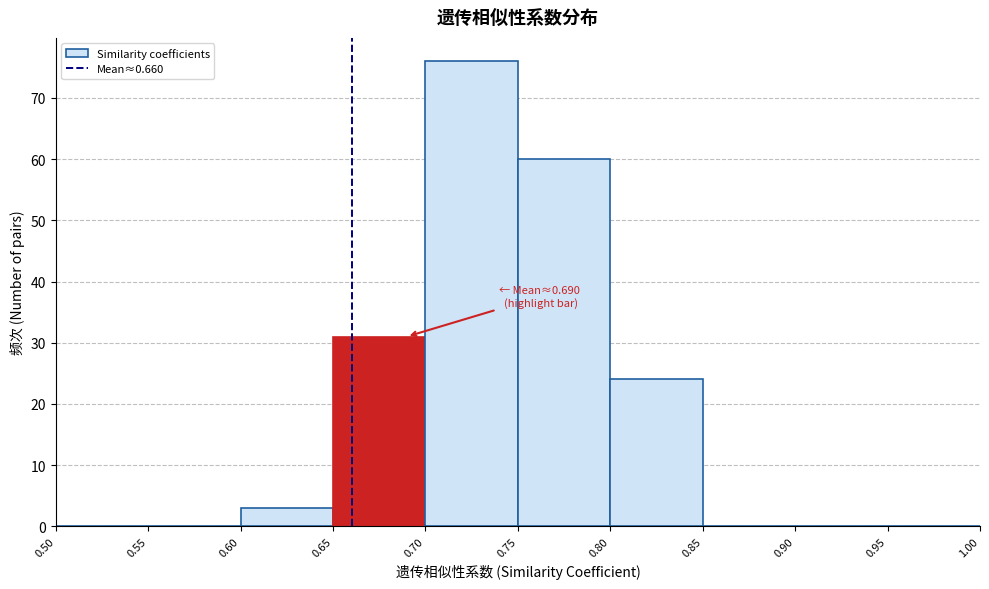

Over which range of the x-axis is the bar tallest?

0.70 to 0.75